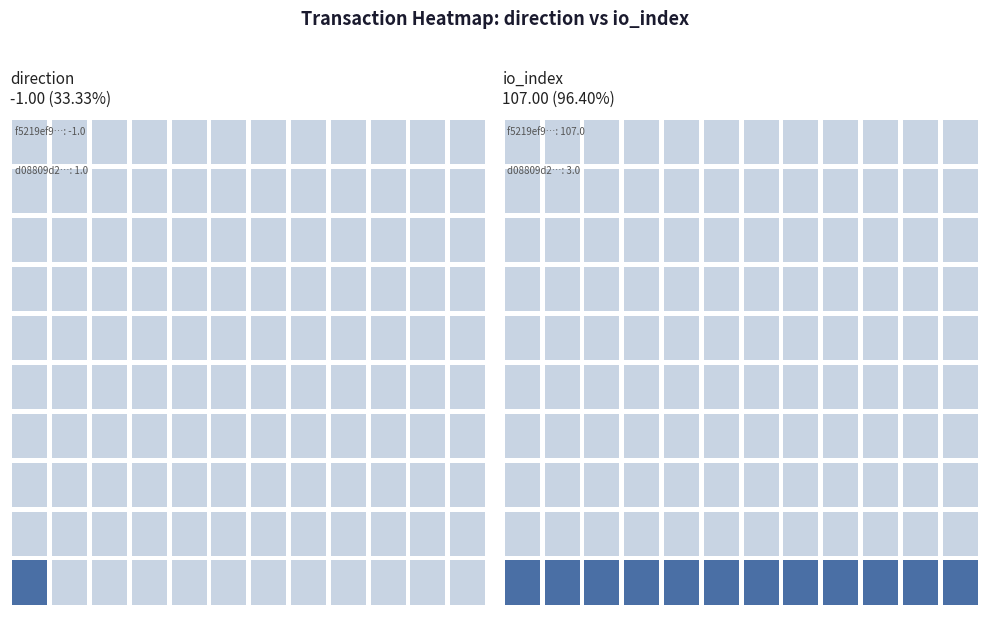

Which series changed the most between 0 and 1?

f5219ef91e8e2b74fc9200bfbf9c18dedbccf96